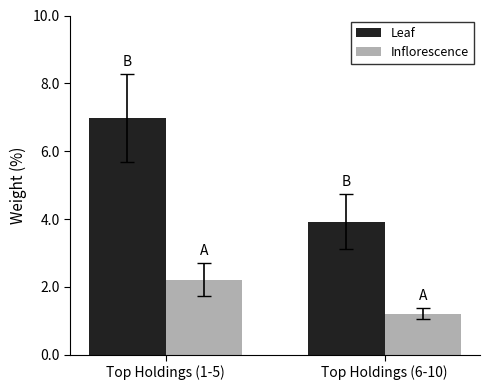

Count the Leaf values in the range 3 to 6.

1